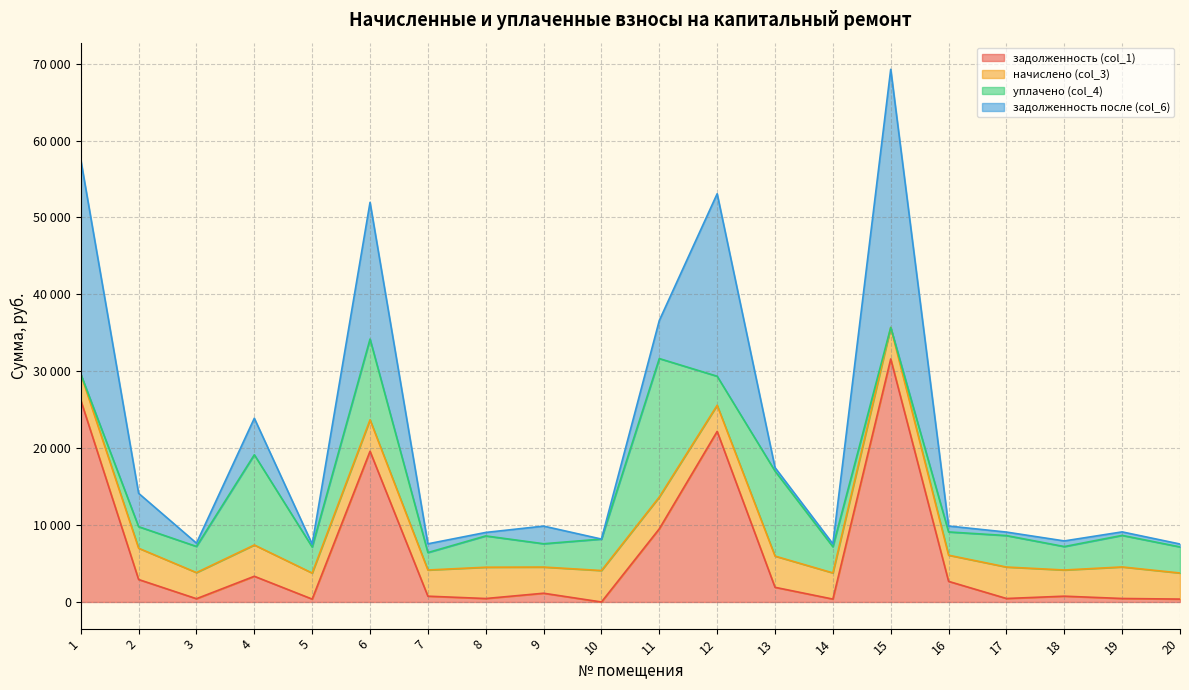

True or false: задолженность (col_1) has more than 0 interior local peaks.

True